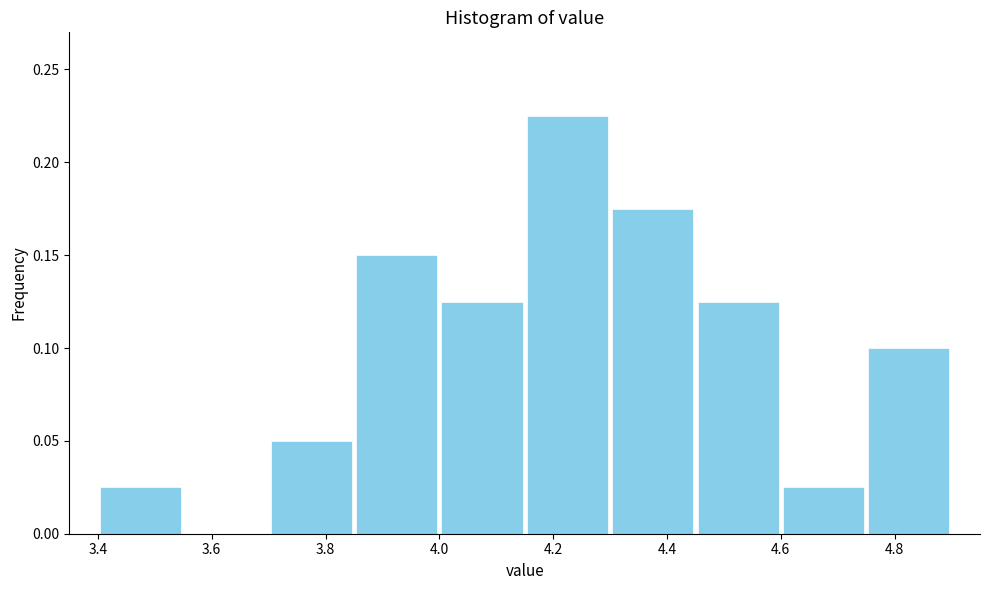

Over which range of the x-axis is the bar tallest?

4.15 to 4.30